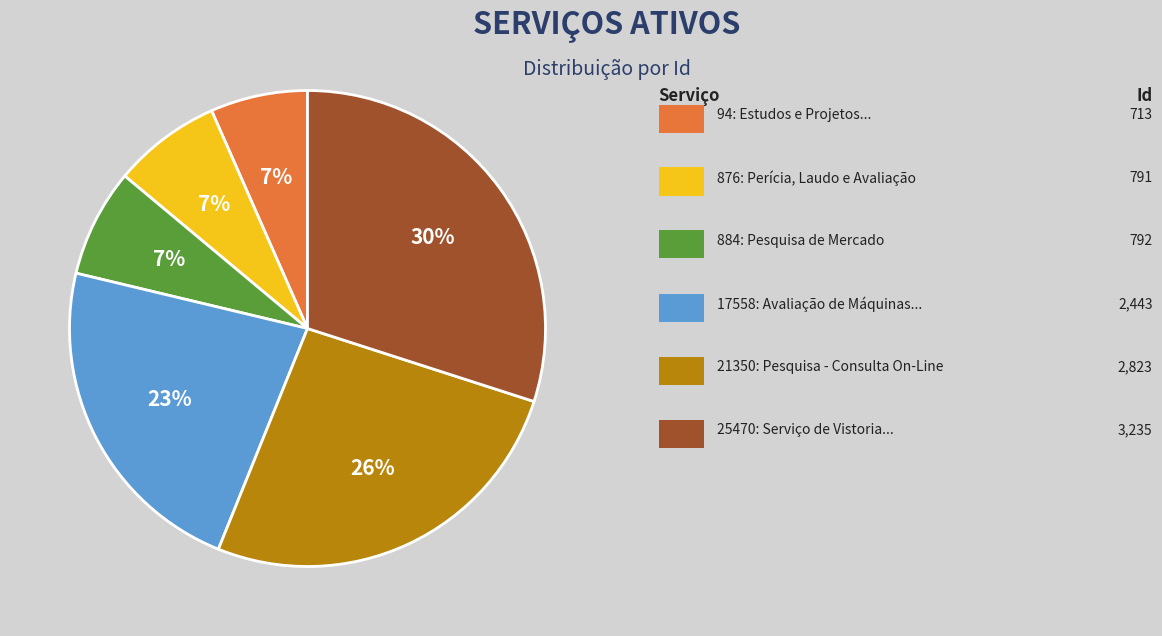

Is there any slice that represents more than half of the pie?

No